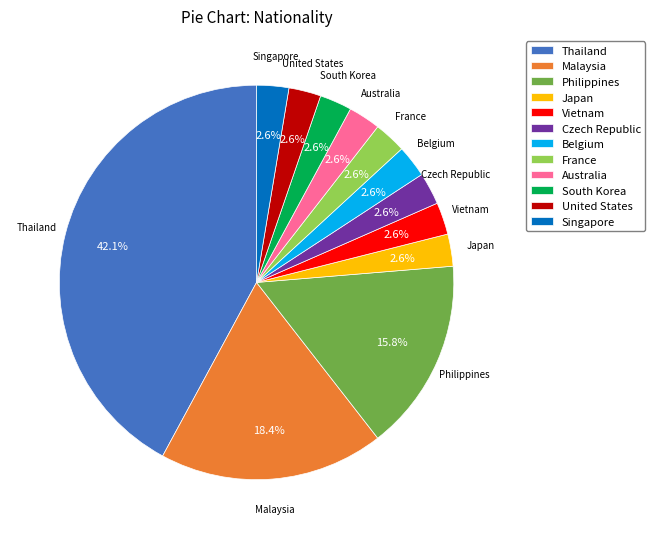

Which category has the biggest portion of the pie?

Thailand